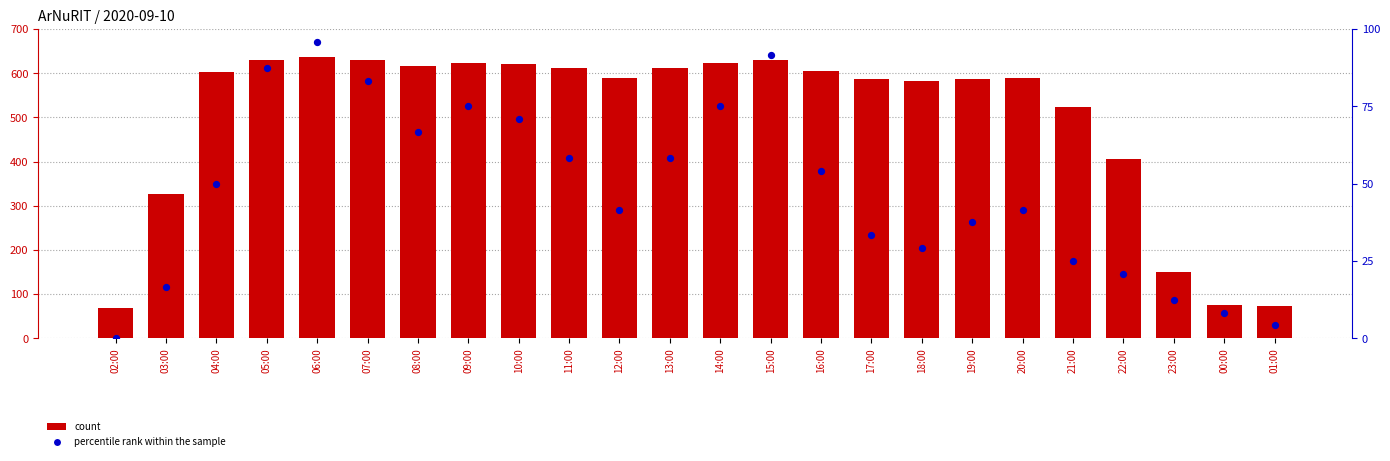

What is the total value across all series at 08:00?

682.7